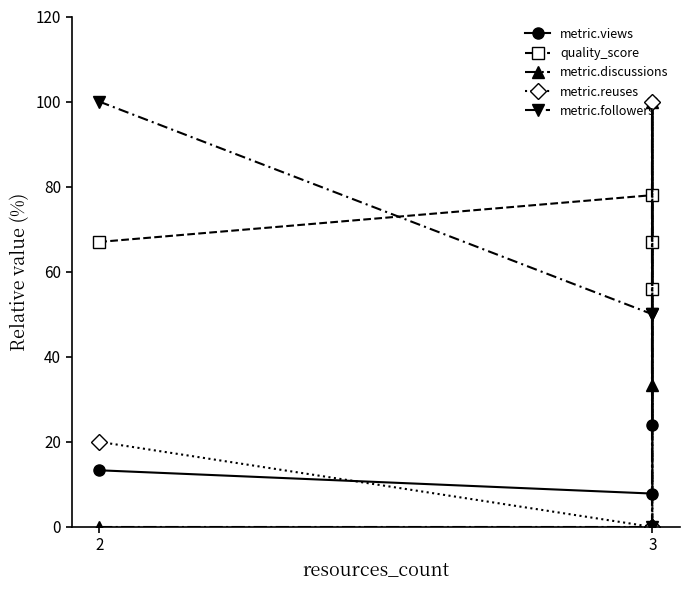

The value of quality_score at 3 is 133.3. True or false?

False